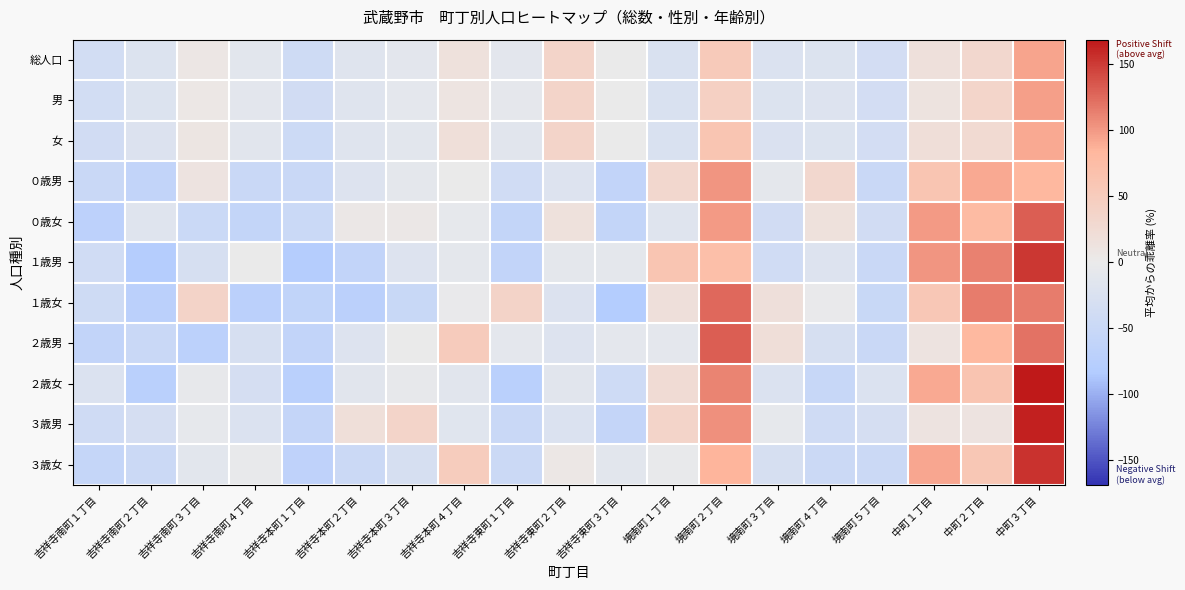

What is the greatest value displayed?

168.7